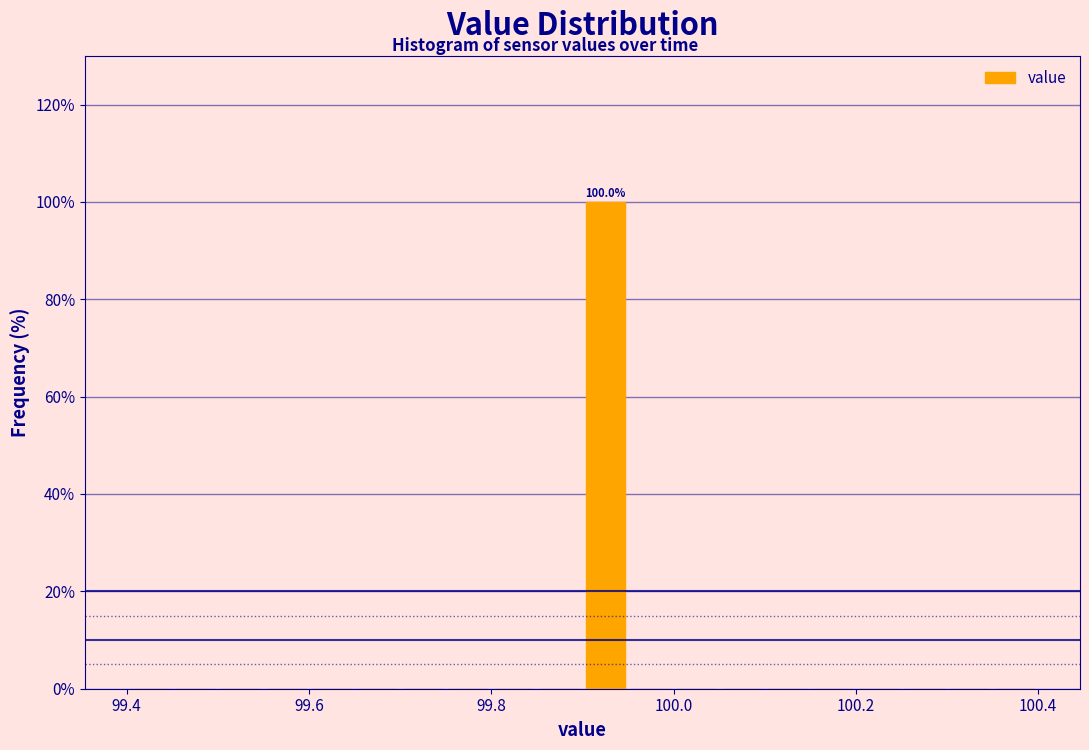

Around what value on the x-axis is the tallest bar? Give the approximate position of its centre, as read against the axis.

99.92